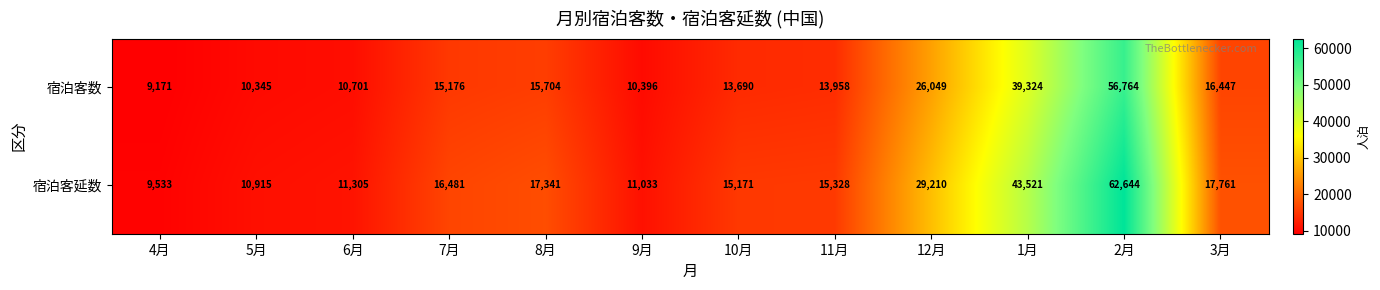

List the series in order of their overall mean, highest first.

宿泊客延数, 宿泊客数